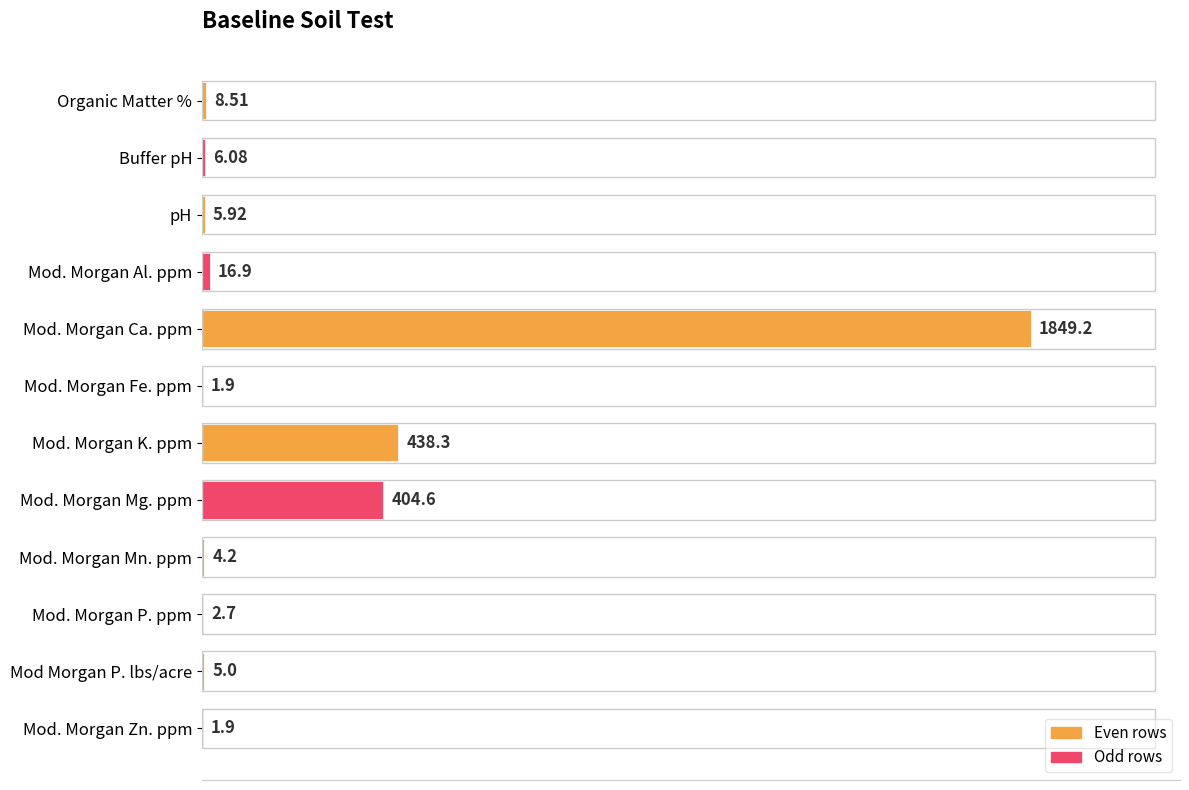

What is the change in value from Mod. Morgan K. ppm to Mod. Morgan Mg. ppm?

-33.7